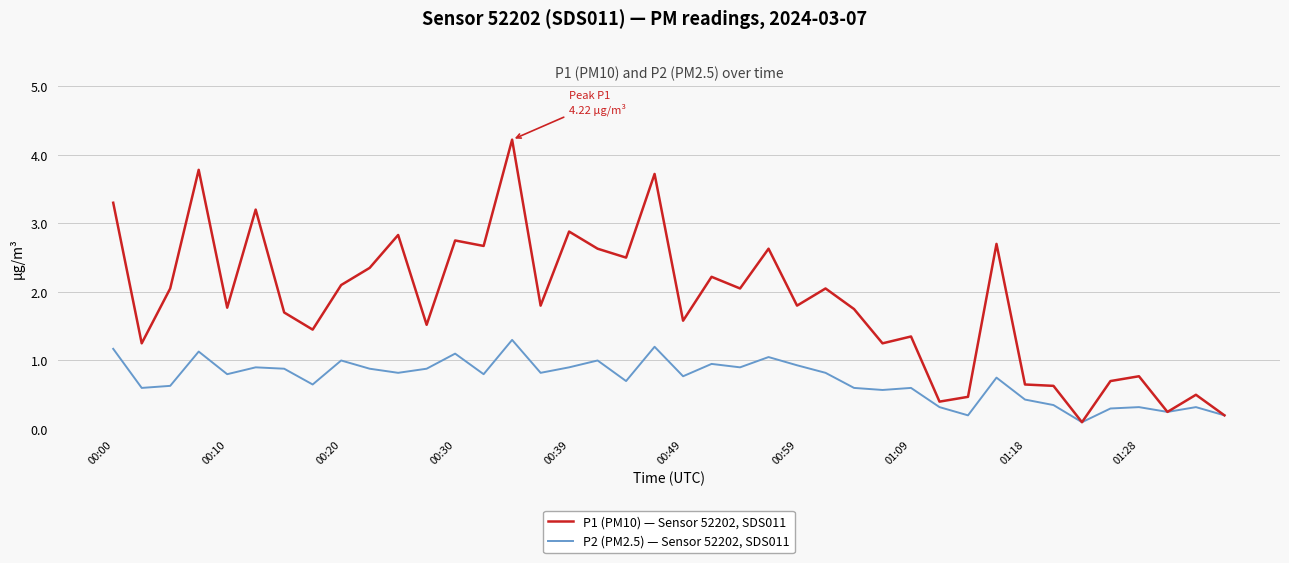

How many values in the P1 (PM10) — Sensor 52202, SDS011 series are below 1?

10